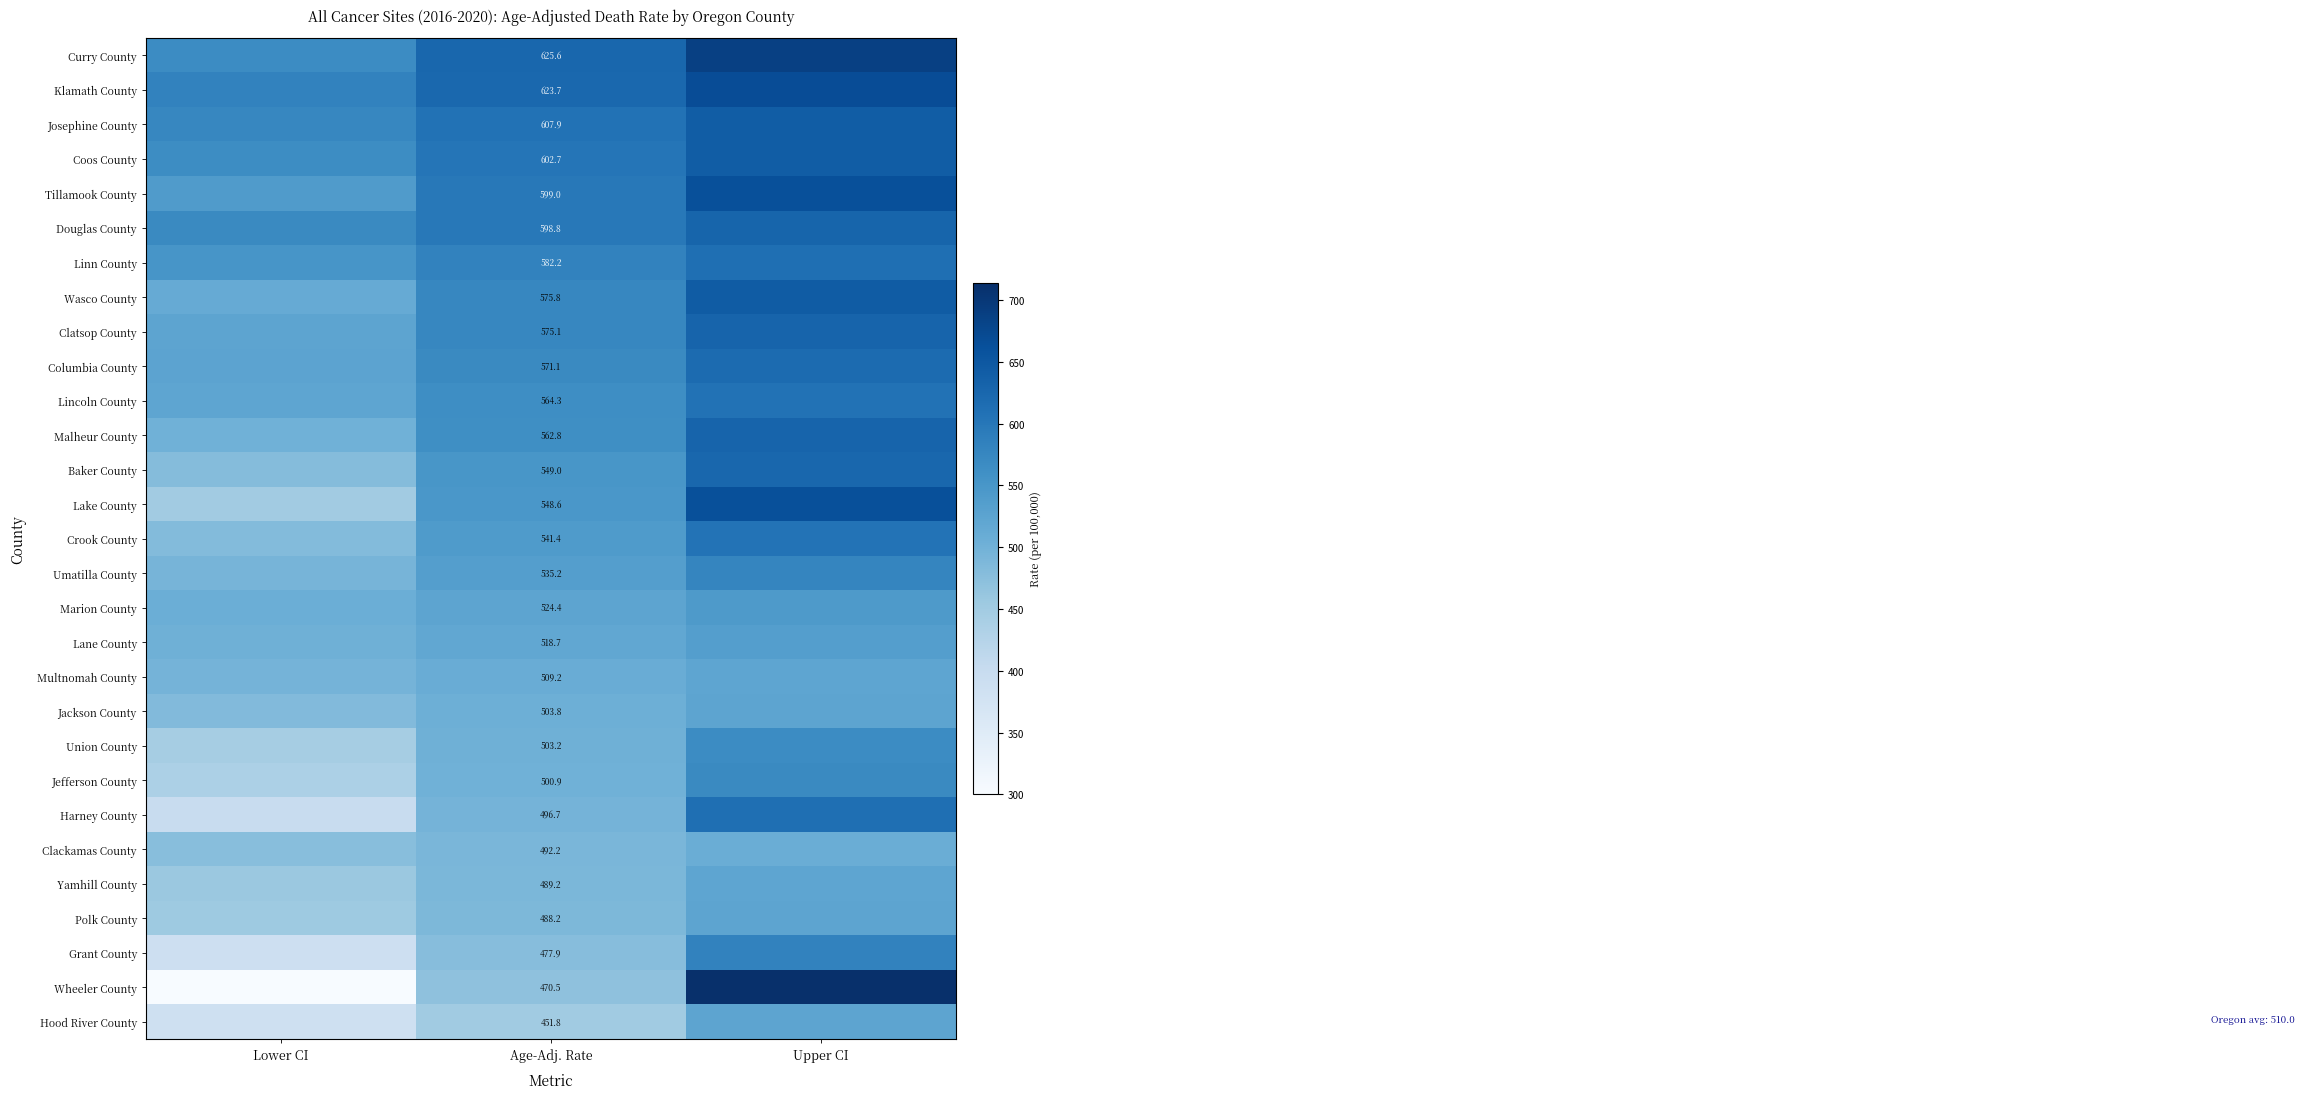

At which category is the sum across all series the highest?

Upper CI